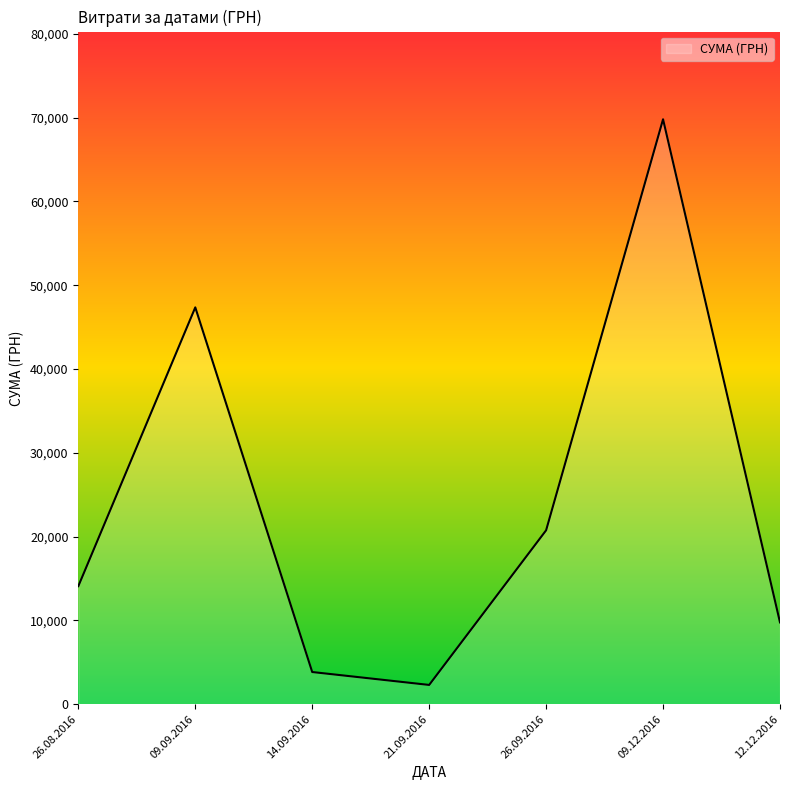

At which category does the data reach its first local peak?

09.09.2016